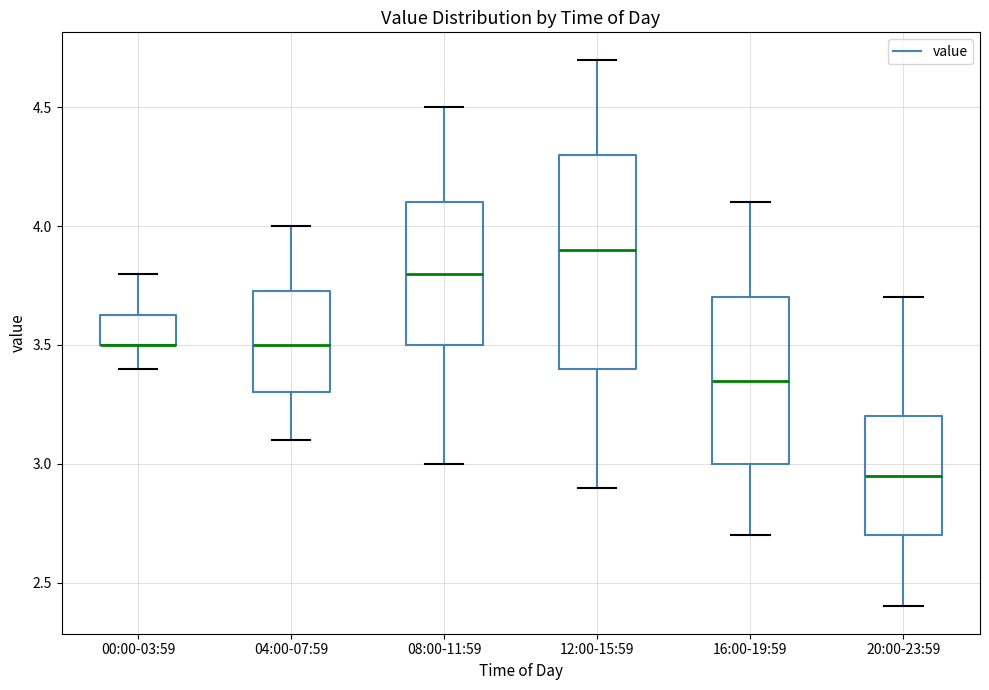

Reading left to right, transcribe this box plot: for each box, give where its median line is, the range the box spans, and where its two whiskers end, as read against the y-axis. The values are not printed on the chart, so give them approximately, as read against the axis.

00:00-03:59: median 3.50 (drawn on the box's lower edge), box 3.50 to 3.65, whiskers 3.40 to 3.80
04:00-07:59: median 3.50, box 3.30 to 3.75, whiskers 3.10 to 4.00
08:00-11:59: median 3.80, box 3.50 to 4.10, whiskers 3.00 to 4.50
12:00-15:59: median 3.90, box 3.40 to 4.30, whiskers 2.90 to 4.70
16:00-19:59: median 3.35, box 3.00 to 3.70, whiskers 2.70 to 4.10
20:00-23:59: median 2.95, box 2.70 to 3.20, whiskers 2.40 to 3.70